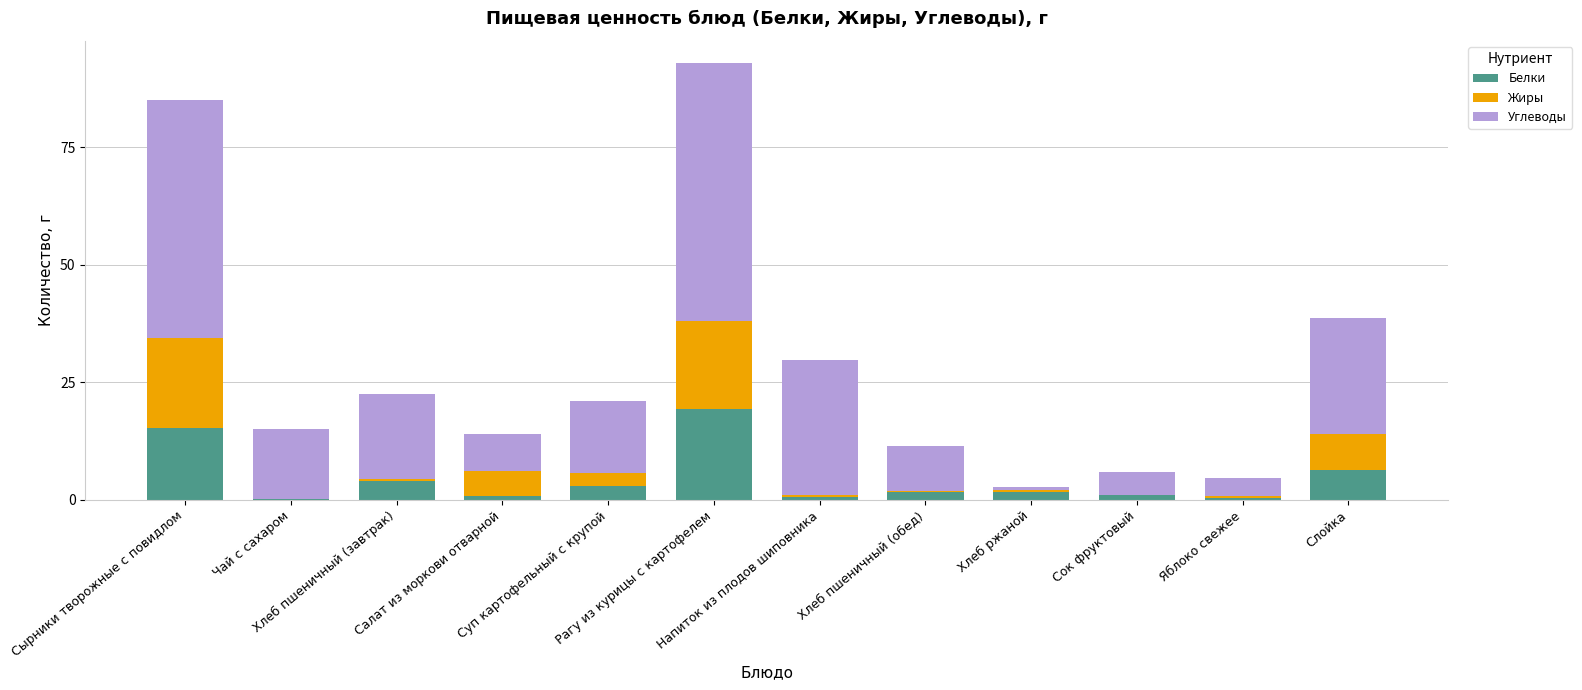

What is the difference between the second highest and minimum values in the Белки series?

15.2